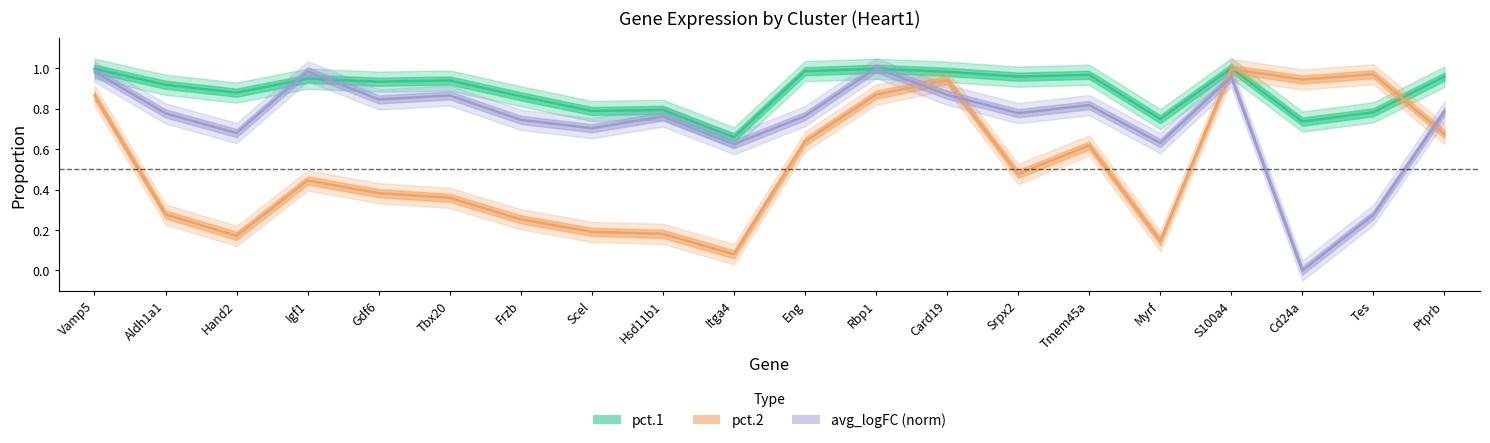

True or false: pct.2 has more than 2 points higher than both neighbors.

True